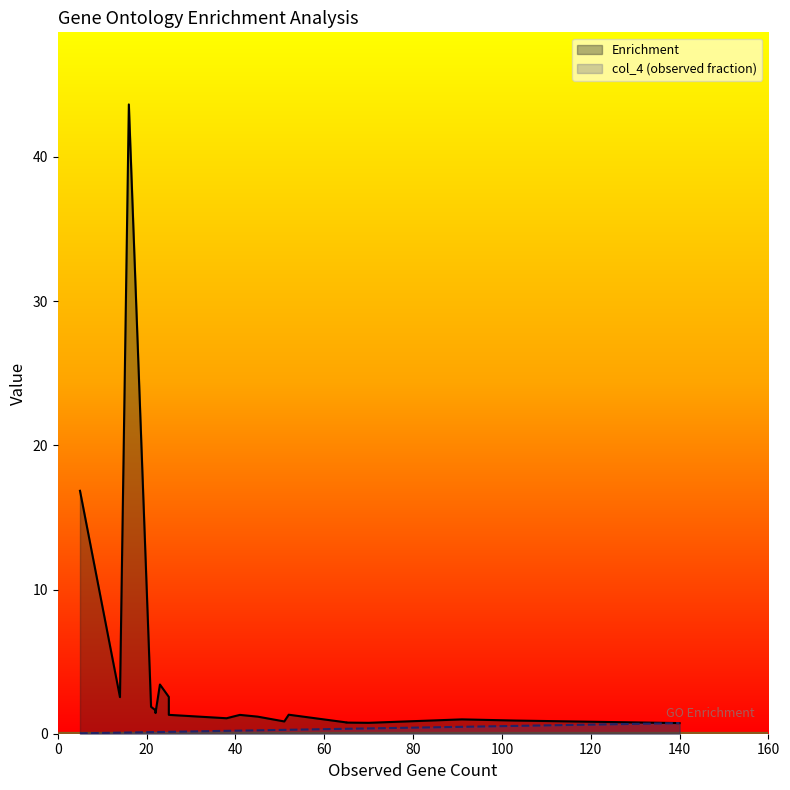

True or false: Enrichment and col_4 intersect in this chart.

False